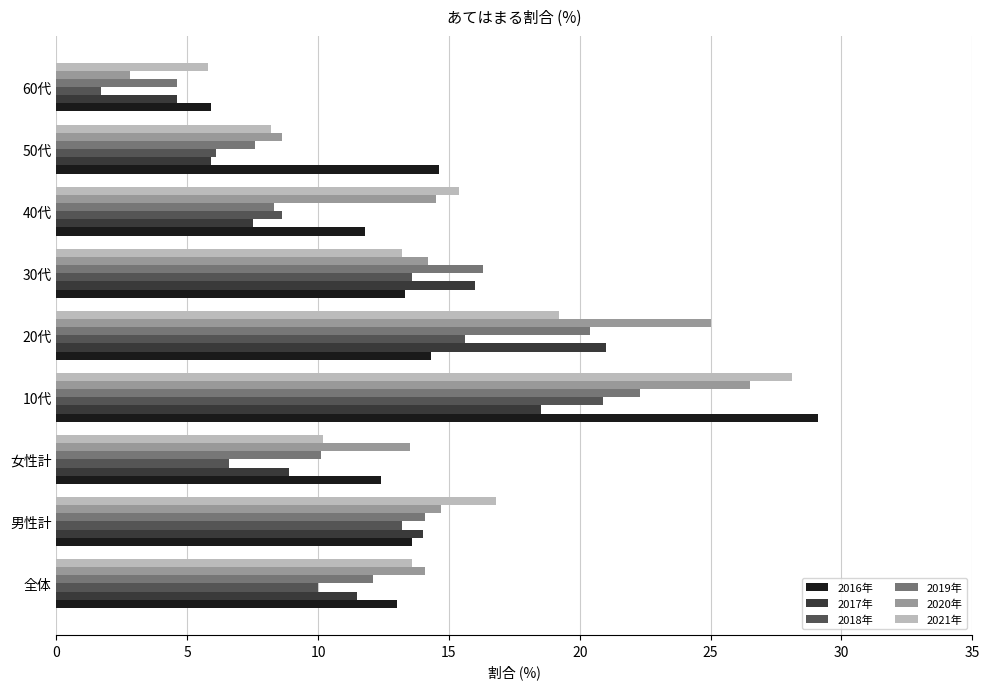

What is the lowest value of the 2016年 series?

5.9